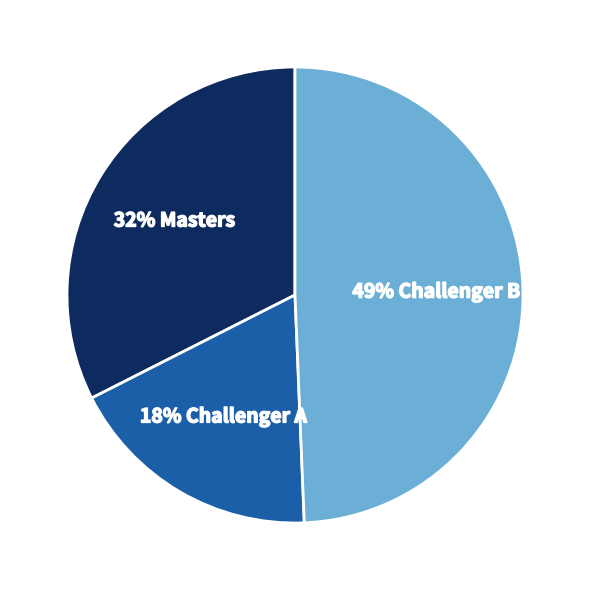

To the nearest percent, what is the average slice percentage?

33%